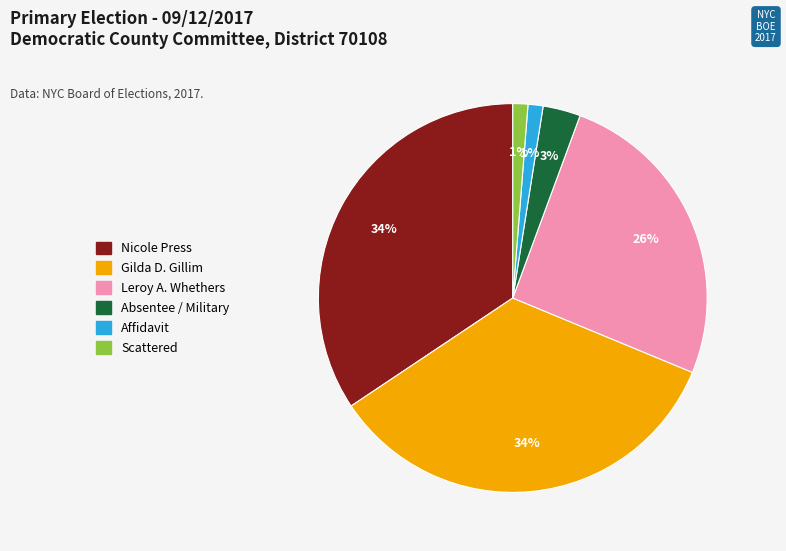

The Nicole Press slice represents 49% of the pie. True or false?

False